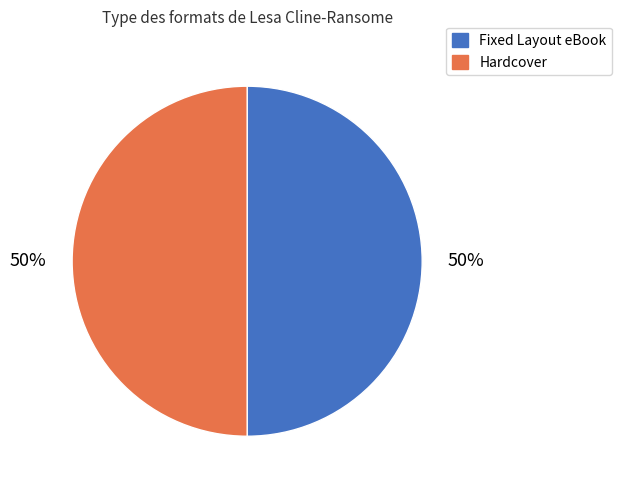

What is the ratio of the value at Fixed Layout eBook to the value at Hardcover?

1.0